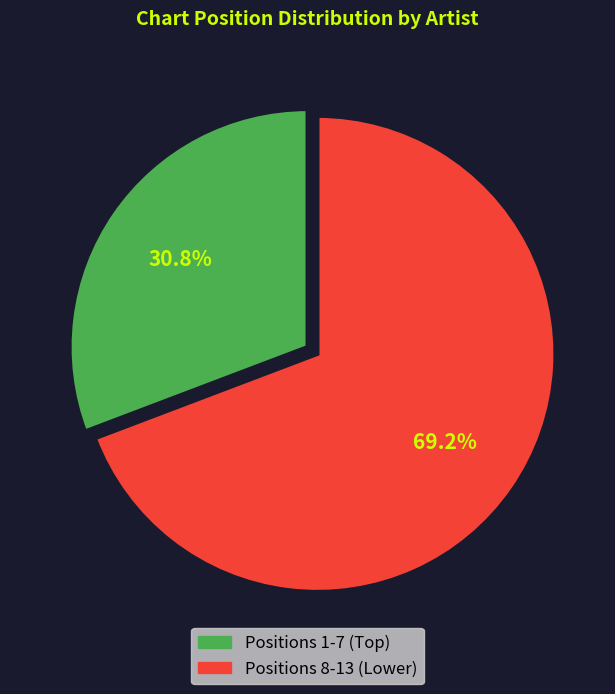

Is there any slice that represents more than half of the pie?

Yes